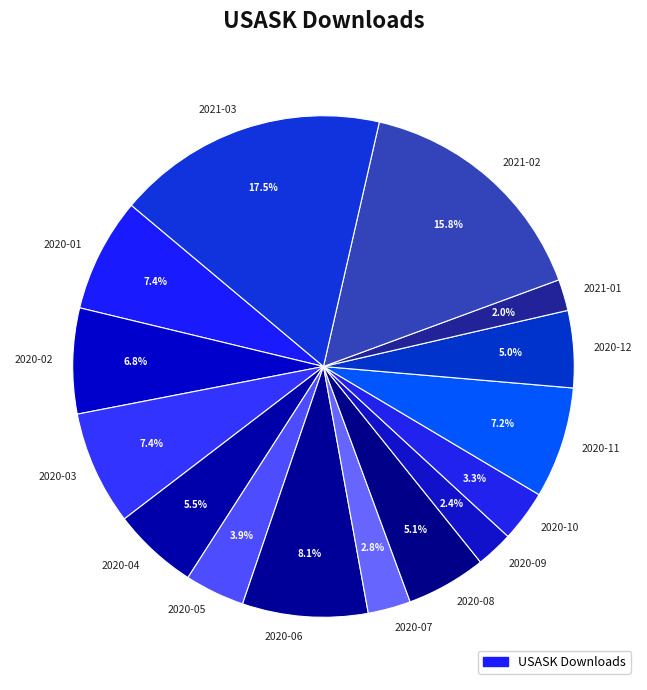

How many segments does this pie chart have?

15